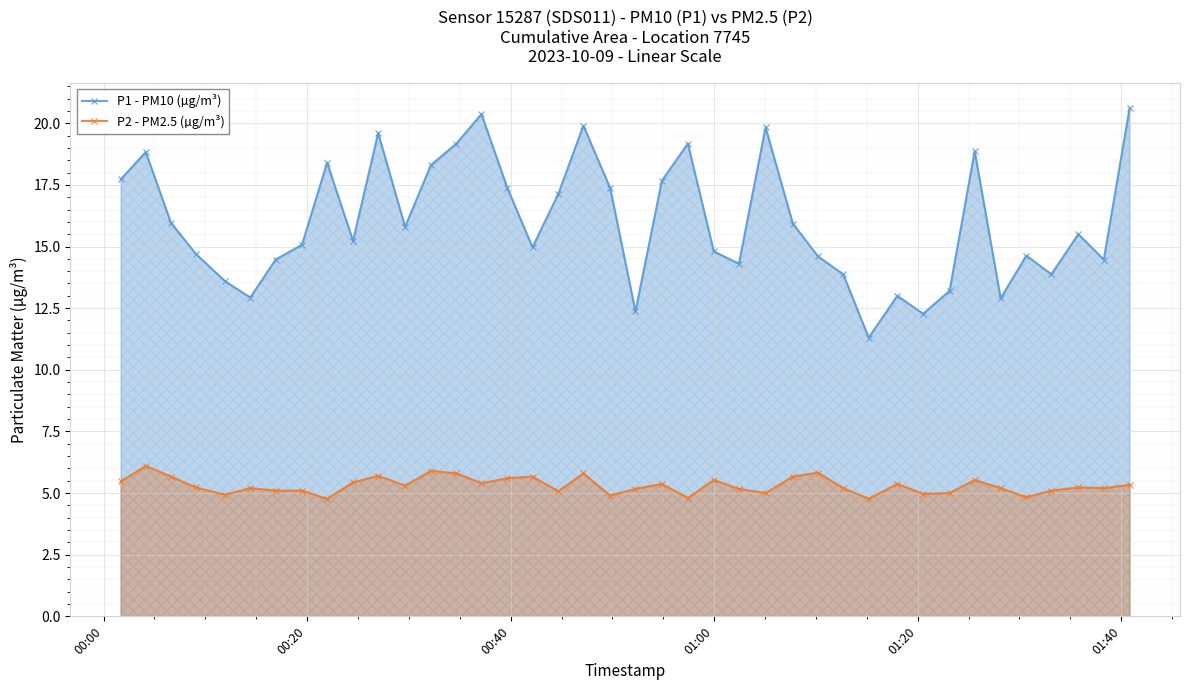

Which series has the widest spread of values?

P1 - PM10 (µg/m³)